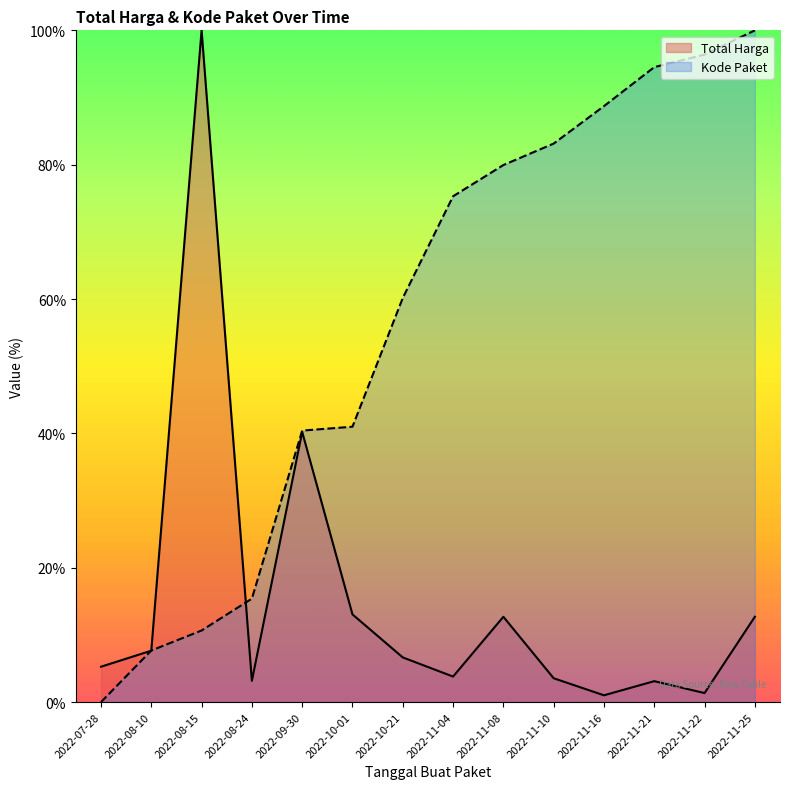

Where do Kode Paket and Total Harga first cross each other?

2022-07-28 and 2022-08-10